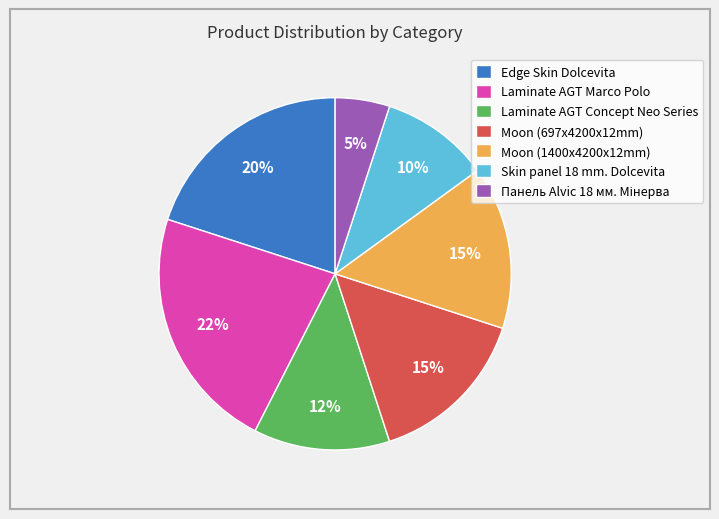

What is the largest slice in the pie chart?

Laminate AGT Marco Polo